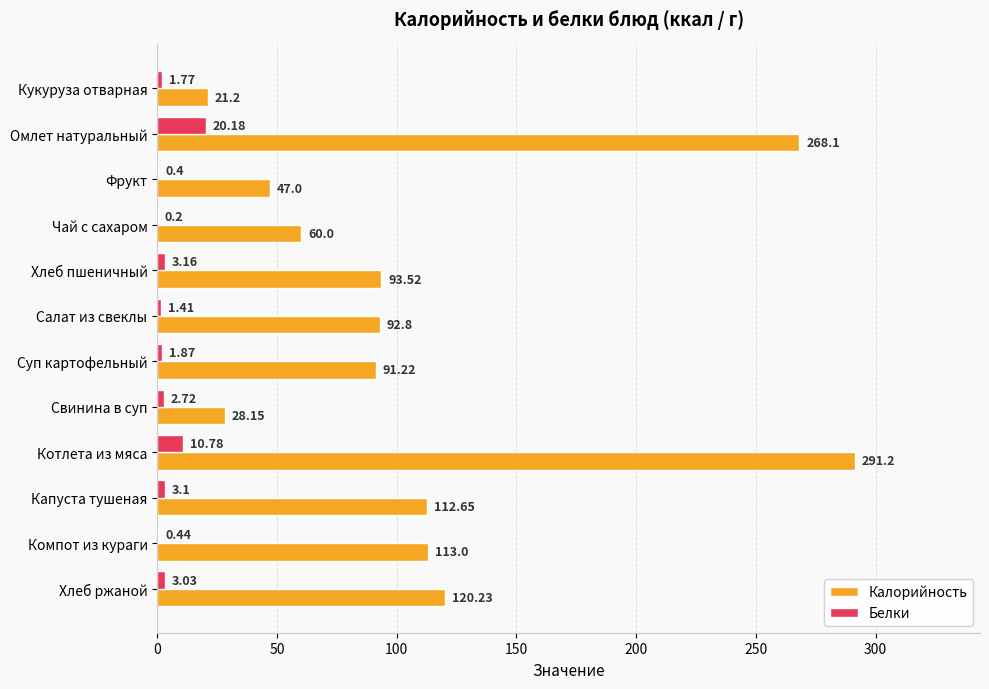

At which label does Калорийность reach its peak?

Котлета из мяса